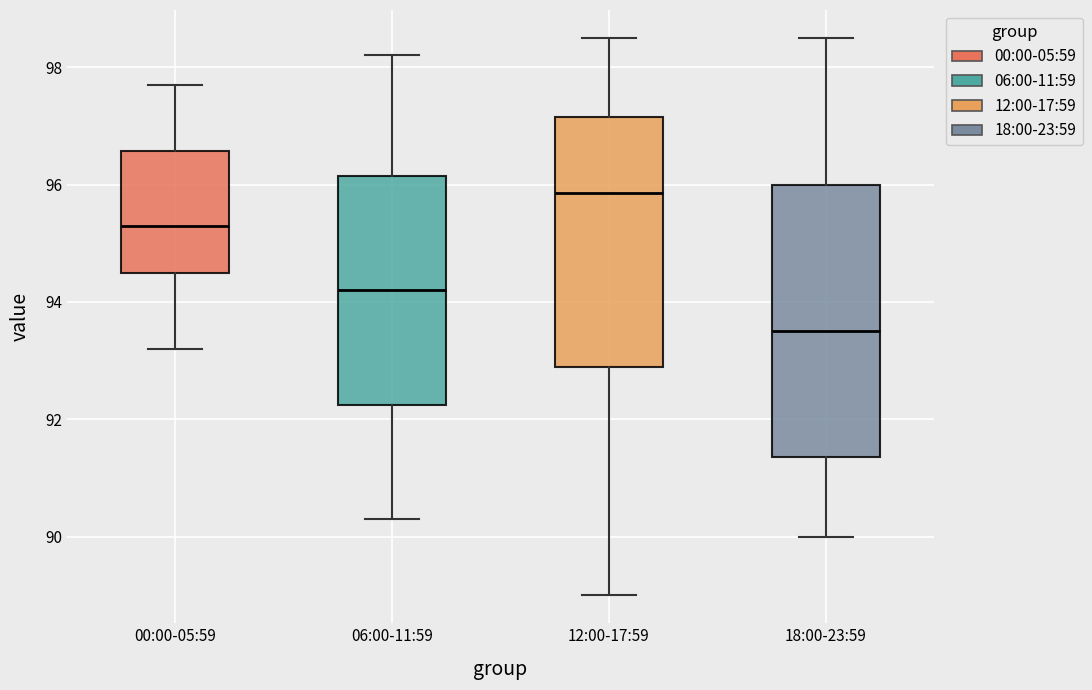

Reading left to right, read every box against the y-axis: the position of its median line, the range the box covers, and the ends of its whiskers. The values are not printed on the chart, so give them approximately, as read against the axis.

00:00-05:59: median 95.4, box 94.6 to 96.6, whiskers 93.2 to 97.8
06:00-11:59: median 94.2, box 92.2 to 96.2, whiskers 90.4 to 98.2
12:00-17:59: median 95.8, box 93.0 to 97.2, whiskers 89.0 to 98.6
18:00-23:59: median 93.6, box 91.4 to 96.0, whiskers 90.0 to 98.6